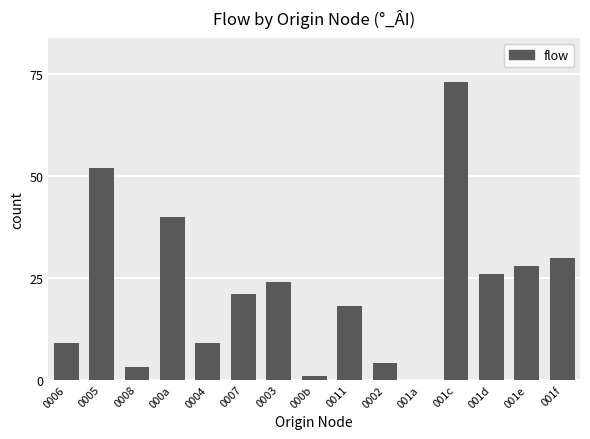

What is the change in value from 0003 to 000b?

-23